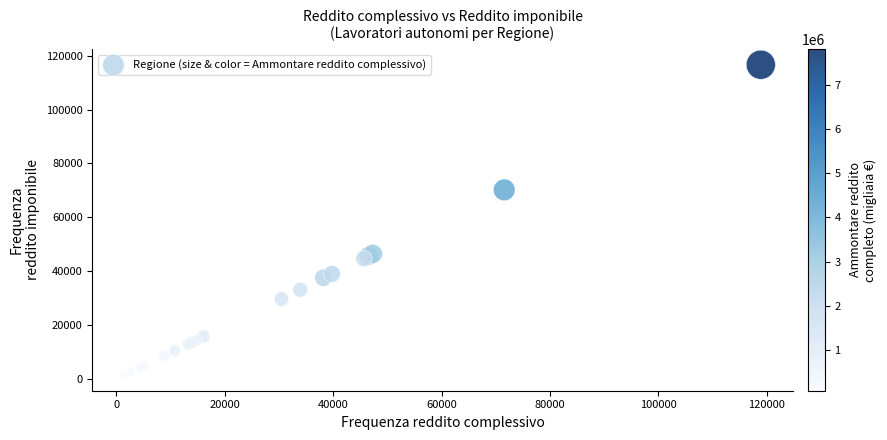

What Y value in the scatter plot is closest to 59032?

70193